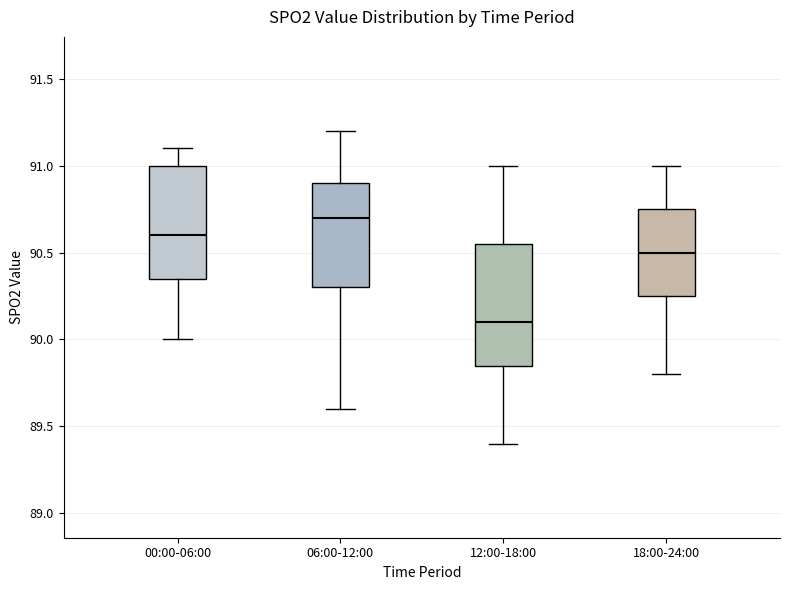

Which box has the lowest median line?

12:00-18:00